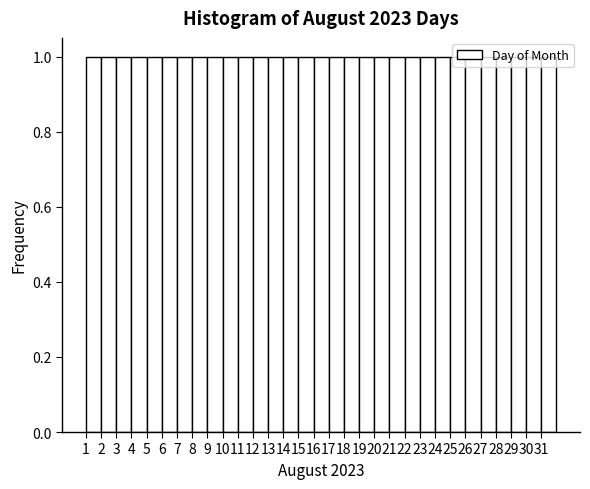

Reading left to right, transcribe this chart: for each bar, give the range it covers on the x-axis and its height. The values are not printed on the chart, so give them approximately, as read against the axis.

1 to 2: 1
2 to 3: 1
3 to 4: 1
4 to 5: 1
5 to 6: 1
6 to 7: 1
7 to 8: 1
8 to 9: 1
9 to 10: 1
10 to 11: 1
11 to 12: 1
12 to 13: 1
13 to 14: 1
14 to 15: 1
15 to 16: 1
16 to 17: 1
17 to 18: 1
18 to 19: 1
19 to 20: 1
20 to 21: 1
21 to 22: 1
22 to 23: 1
23 to 24: 1
24 to 25: 1
25 to 26: 1
26 to 27: 1
27 to 28: 1
28 to 29: 1
29 to 30: 1
30 to 31: 1
31 to 32: 1